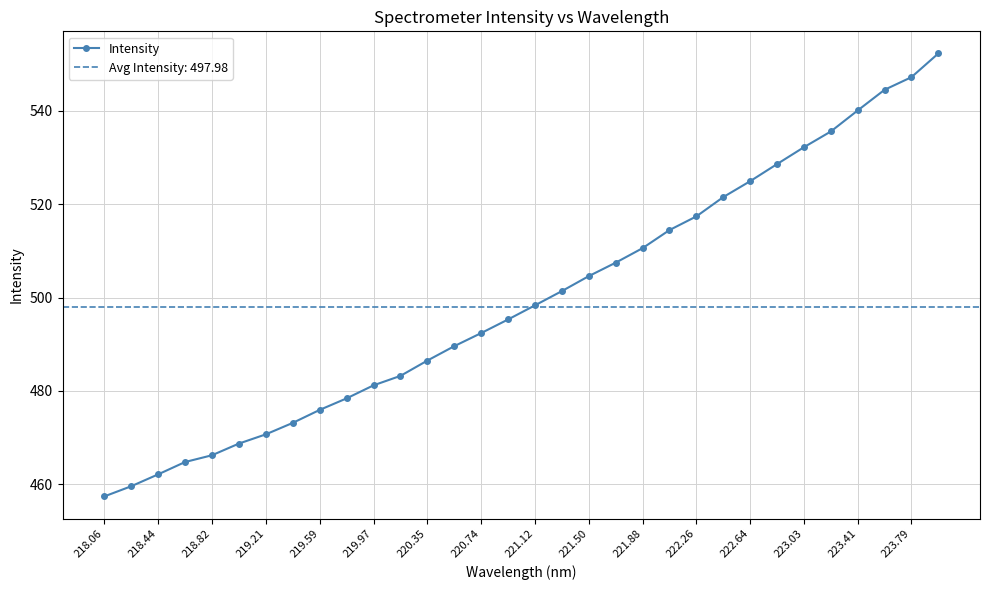

What is the minimum value for Intensity?

457.4